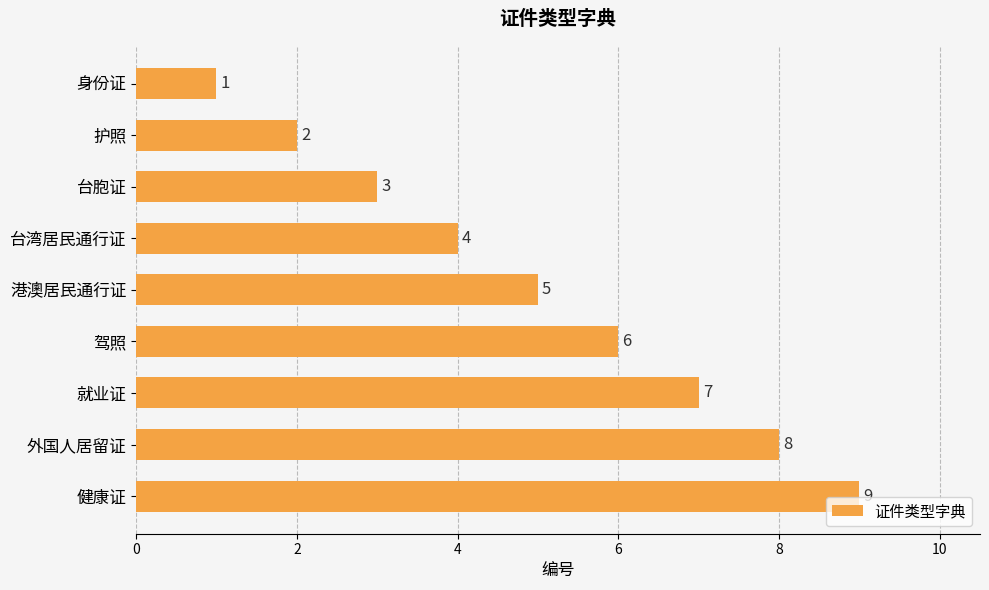

At which label is the value closest to 5?

港澳居民通行证